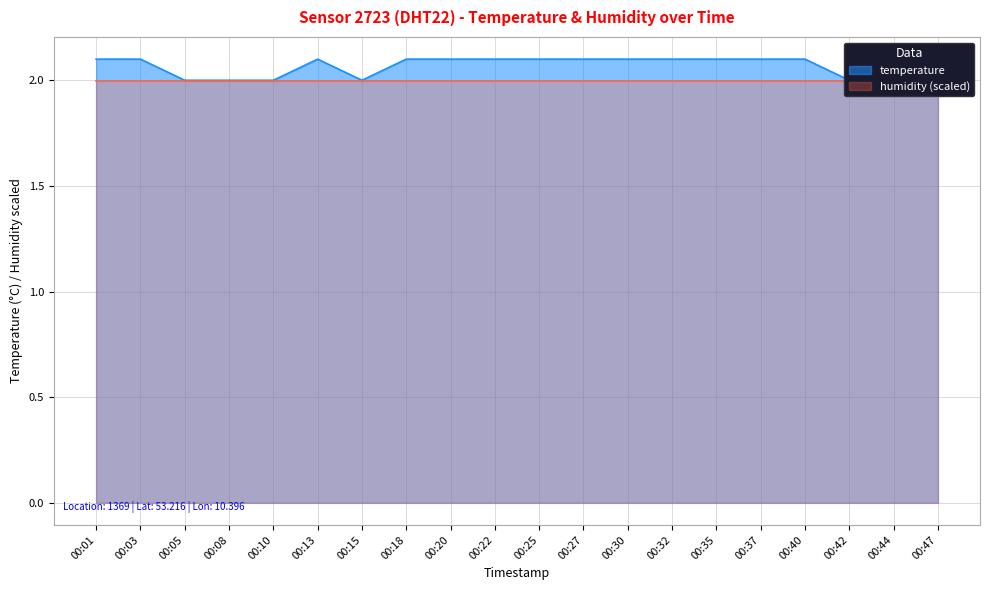

At which category does the chart reach its peak across all series?

00:01